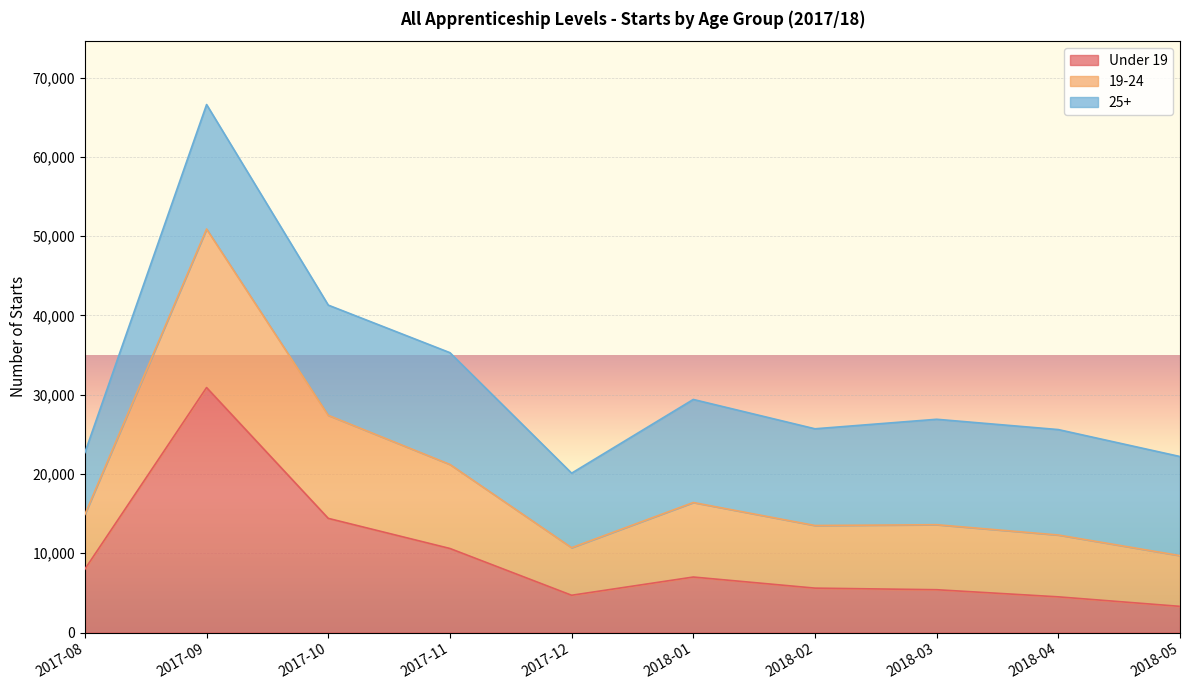

The value of Under 19 at 2018-04 is 4500. True or false?

True